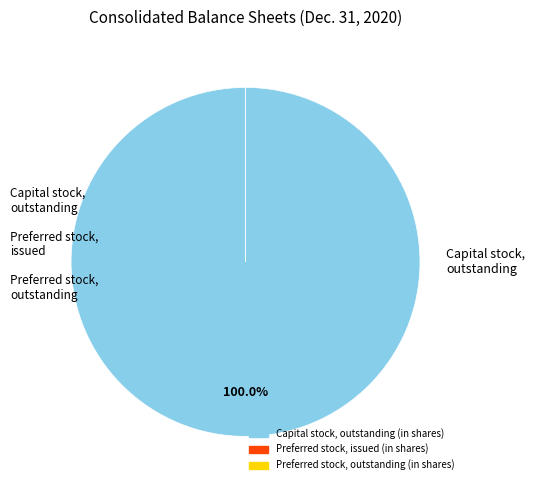

The Preferred stock, issued (in shares) slice represents 0% of the pie. True or false?

True